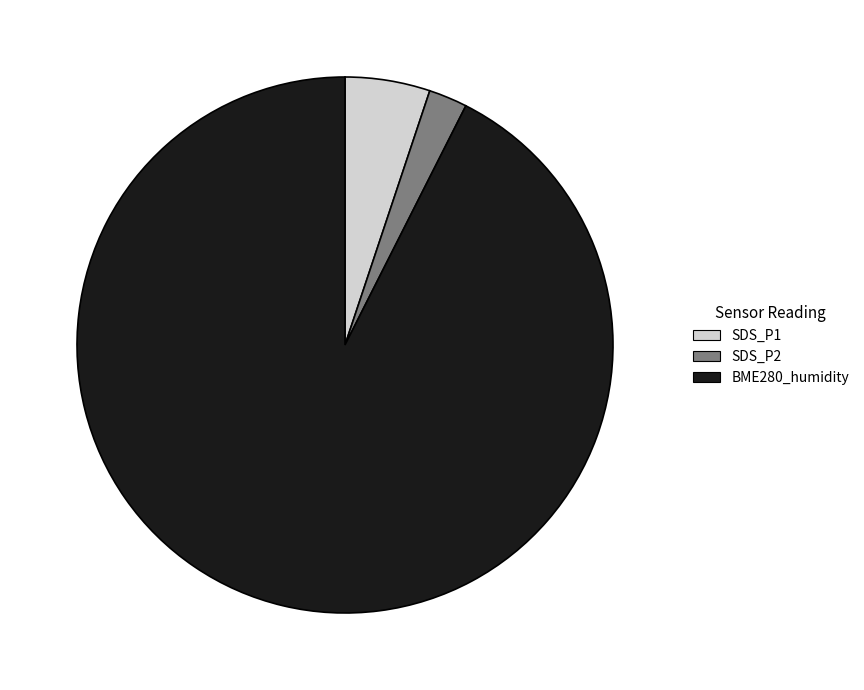

How many segments does this pie chart have?

3